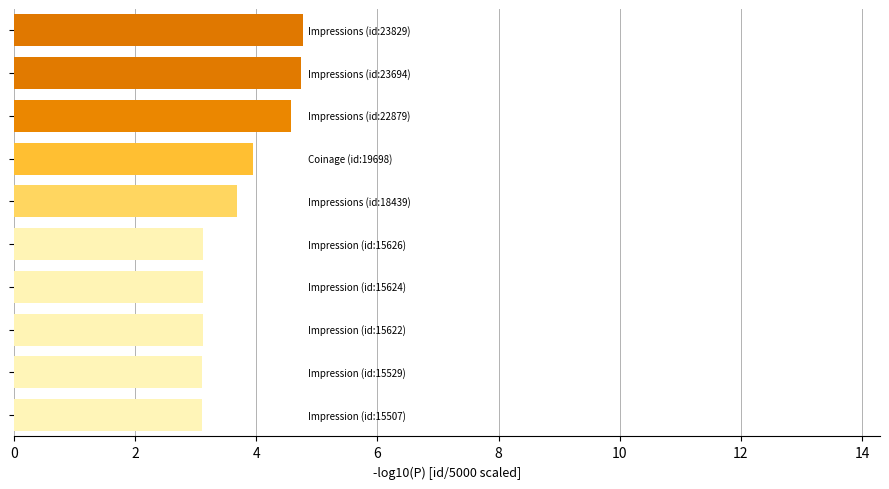

What is the minimum value shown in the chart?

3.1